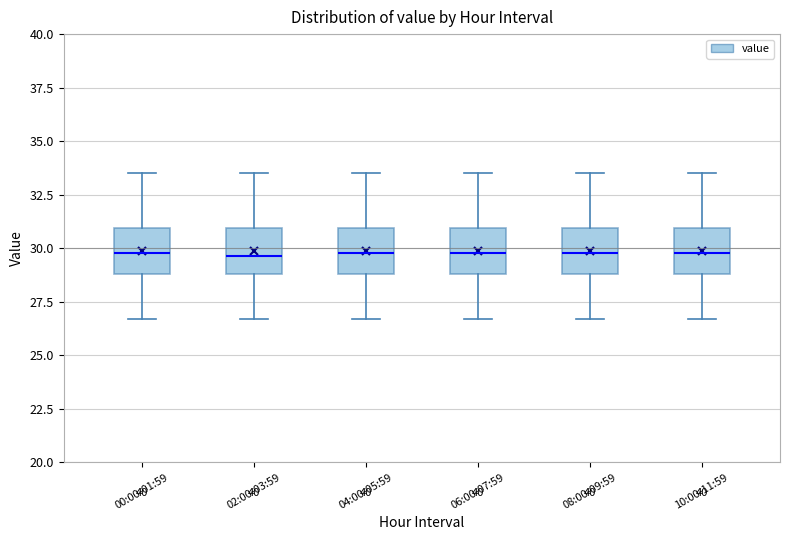

Reading left to right, transcribe this box plot: for each box, give where its median line is, the range the box spans, and where its two whiskers end, as read against the y-axis. The values are not printed on the chart, so give them approximately, as read against the axis.

00:00-01:59: median 30.0, box 29.0 to 31.0, whiskers 26.5 to 33.5
02:00-03:59: median 29.5, box 29.0 to 31.0, whiskers 26.5 to 33.5
04:00-05:59: median 30.0, box 29.0 to 31.0, whiskers 26.5 to 33.5
06:00-07:59: median 30.0, box 29.0 to 31.0, whiskers 26.5 to 33.5
08:00-09:59: median 30.0, box 29.0 to 31.0, whiskers 26.5 to 33.5
10:00-11:59: median 30.0, box 29.0 to 31.0, whiskers 26.5 to 33.5